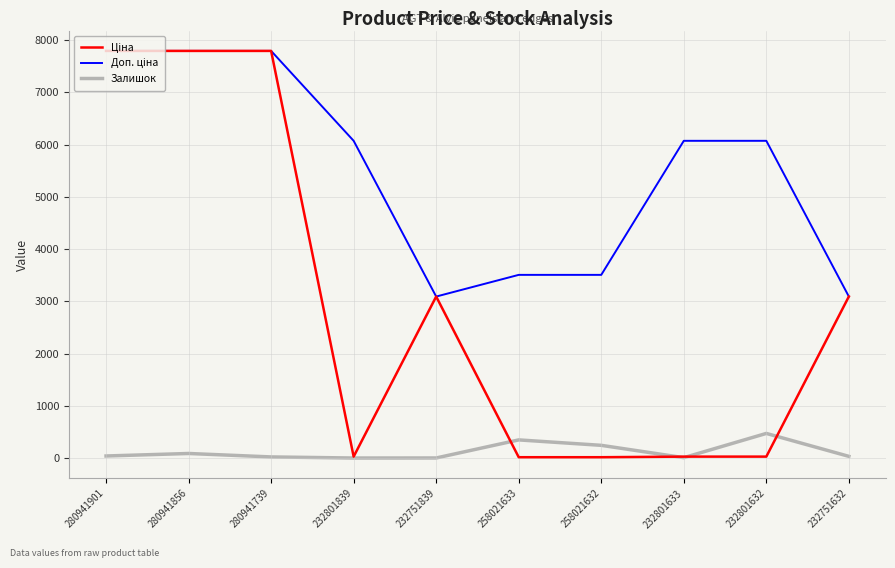

The Залишок series shows 21.0 at 280941739. True or false?

True